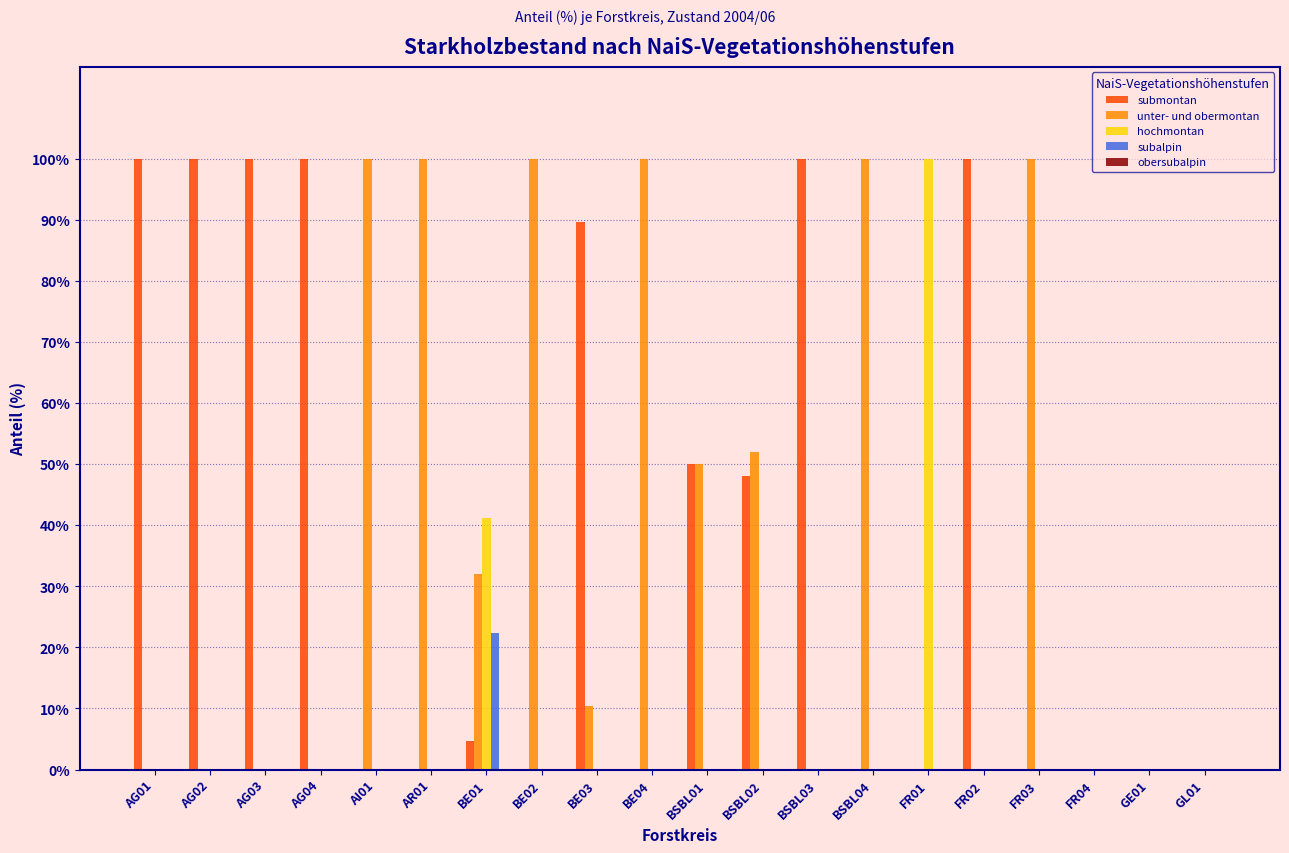

What is the sum of all subalpin values?

22.3